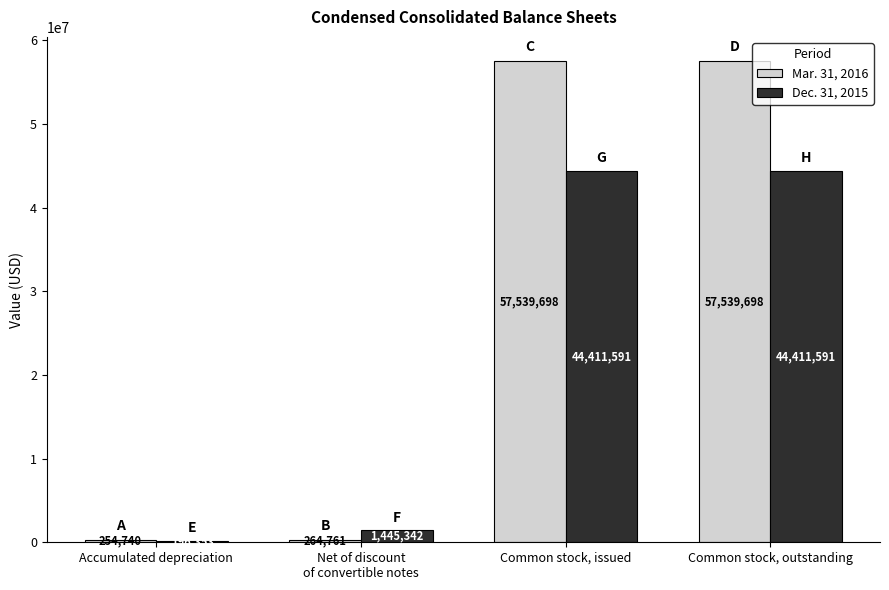

What is the difference between the maximum and minimum values in the Mar. 31, 2016 series?

57284958